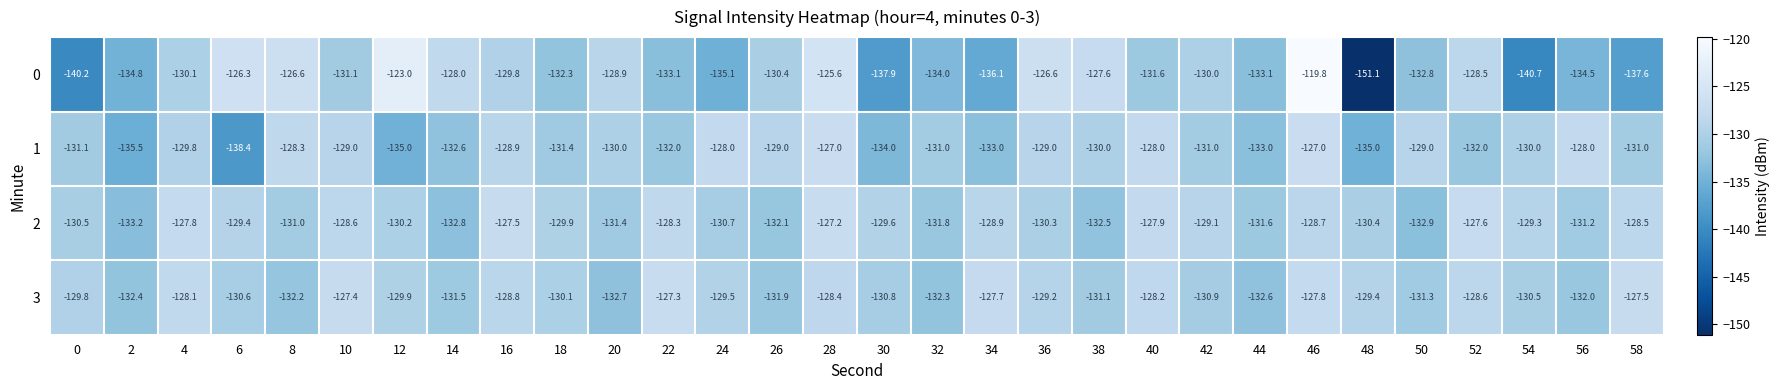

What is the difference between the highest and lowest values at 0?

10.4